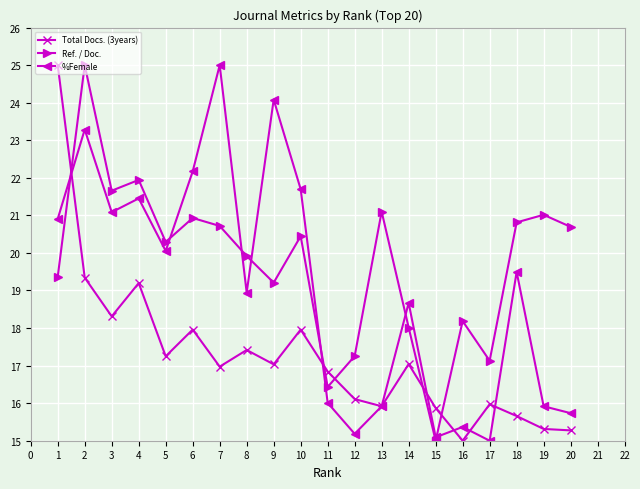

After their last crossing, which series has the higher values: Ref. / Doc. or %Female?

Ref. / Doc.